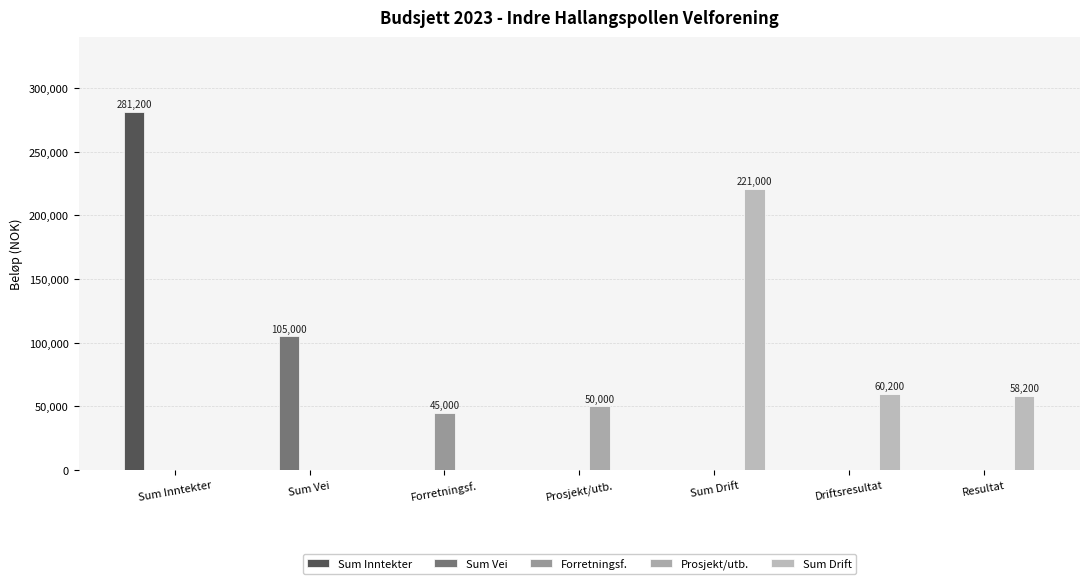

Reading right to left, what are all the values shown in this chart?

Sum Inntekter: 0	0	0	0	0	0	281200
Sum Vei: 0	0	0	0	0	105000	0
Forretningsf.: 0	0	0	0	45000	0	0
Prosjekt/utb.: 0	0	0	50000	0	0	0
Sum Drift: 58200	60200	221000	0	0	0	0